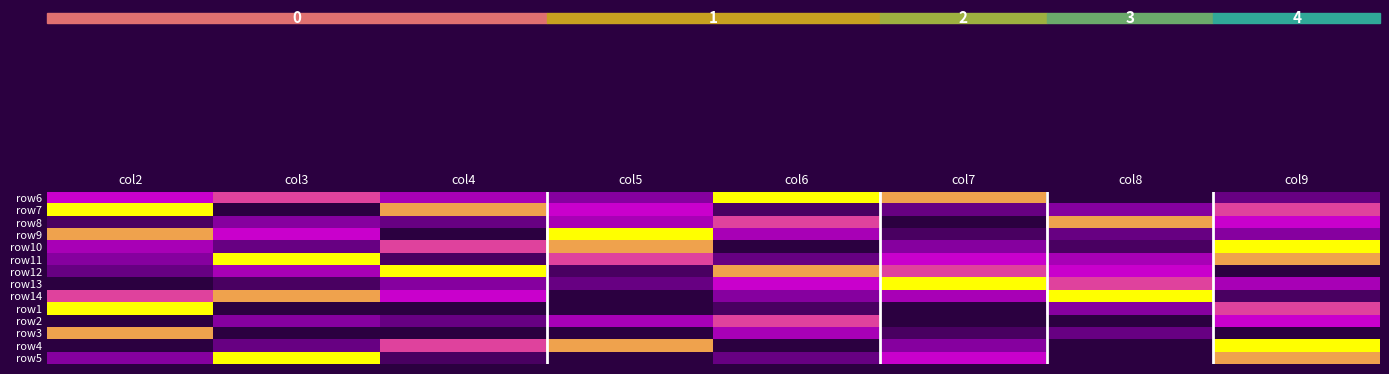

What is the difference between the highest and lowest values at col3?

9